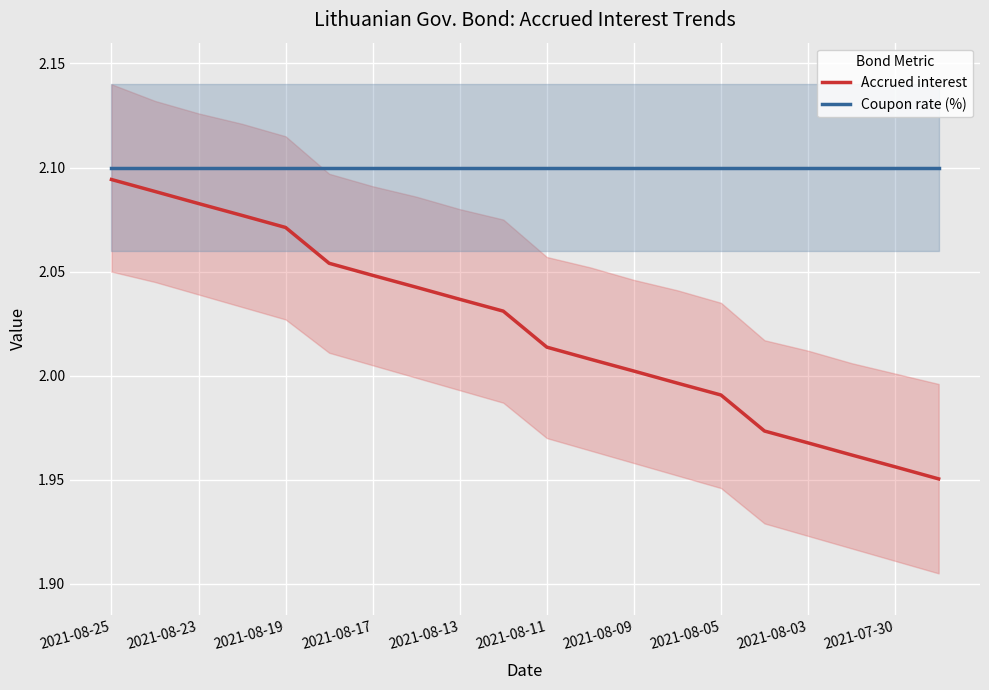

Reading left to right, transcribe all the data shown in this chart.

Accrued interest: 2.1	2.1	2.1	2.1	2.1	2.1	2.0	2.0	2.0	2.0	2.0	2.0	2.0	2.0	2.0	2.0	2.0	2.0	2.0	2.0
Coupon rate (%): 2.1	2.1	2.1	2.1	2.1	2.1	2.1	2.1	2.1	2.1	2.1	2.1	2.1	2.1	2.1	2.1	2.1	2.1	2.1	2.1